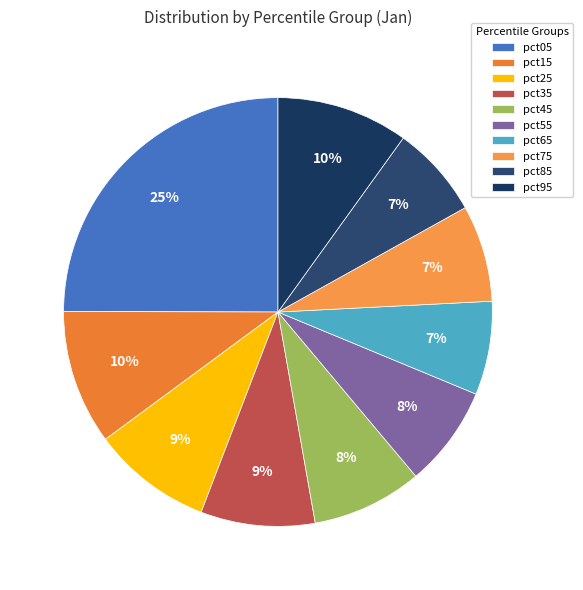

To the nearest percent, what is the average slice percentage?

10%